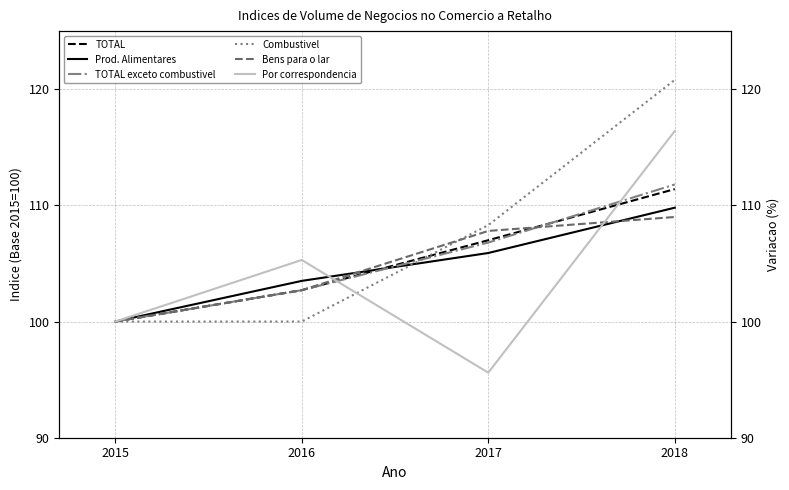

Which series ends up on top after the final intersection of Bens para o lar and Por correspondencia?

Por correspondencia